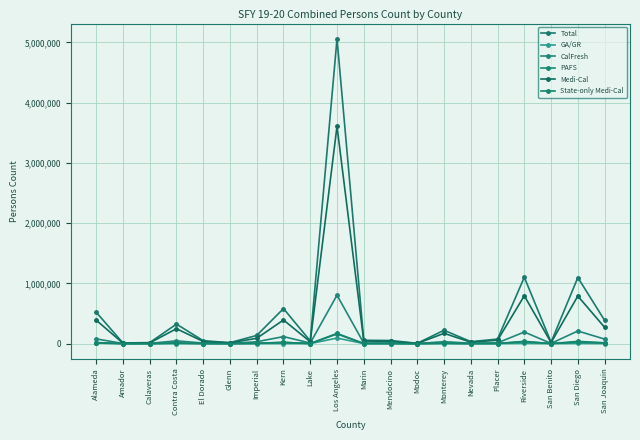

Is the value of PAFS at Modoc greater than the value of Total at Kern?

No